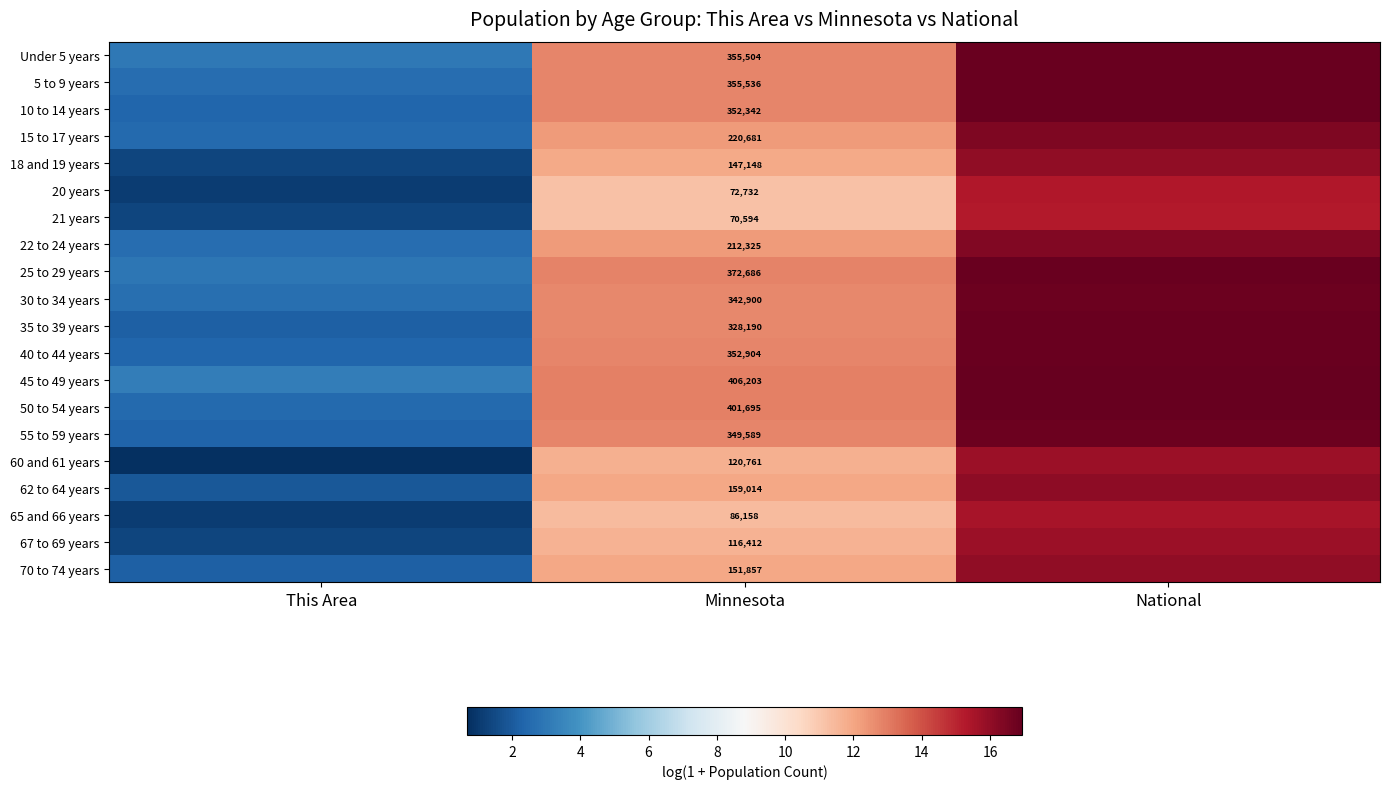

At which category does the chart reach its minimum across all series?

This Area